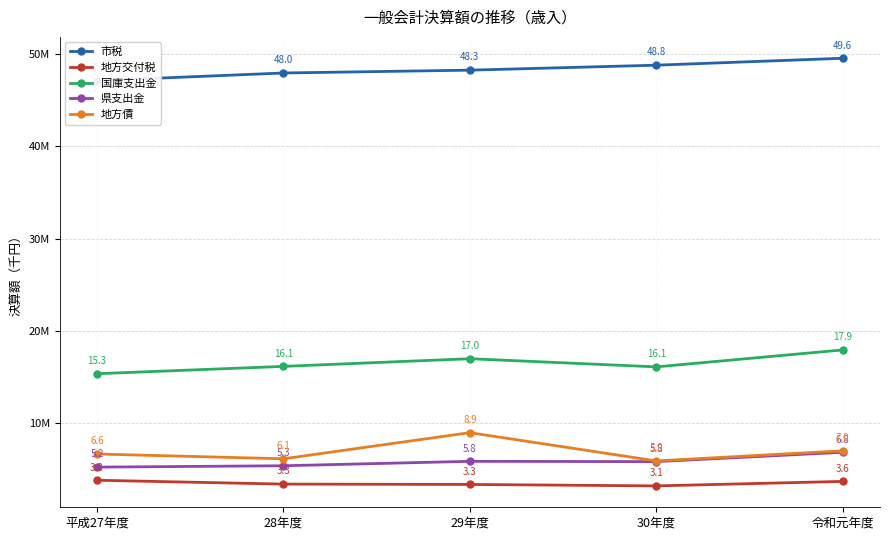

Reading left to right, transcribe all the data shown in this chart.

市税: 平成27年度=47132873	28年度=47968863	29年度=48276134	30年度=48815895	令和元年度=49566290
地方交付税: 平成27年度=3759178	28年度=3342087	29年度=3303729	30年度=3146569	令和元年度=3634001
国庫支出金: 平成27年度=15324757	28年度=16120742	29年度=16951899	30年度=16066335	令和元年度=17906801
県支出金: 平成27年度=5184829	28年度=5332295	29年度=5814373	30年度=5781010	令和元年度=6797513
地方債: 平成27年度=6610700	28年度=6088300	29年度=8924800	30年度=5859000	令和元年度=6955900